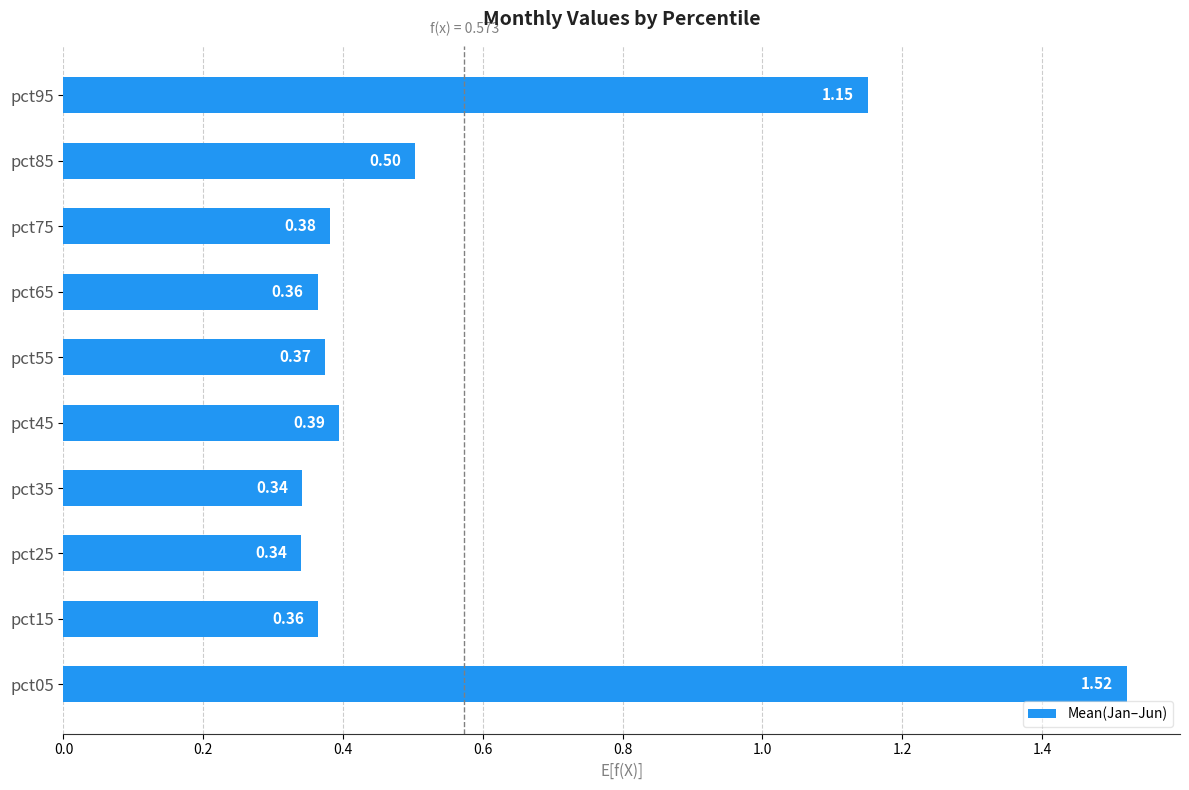

What is the change in value from pct05 to pct85?

-1.0